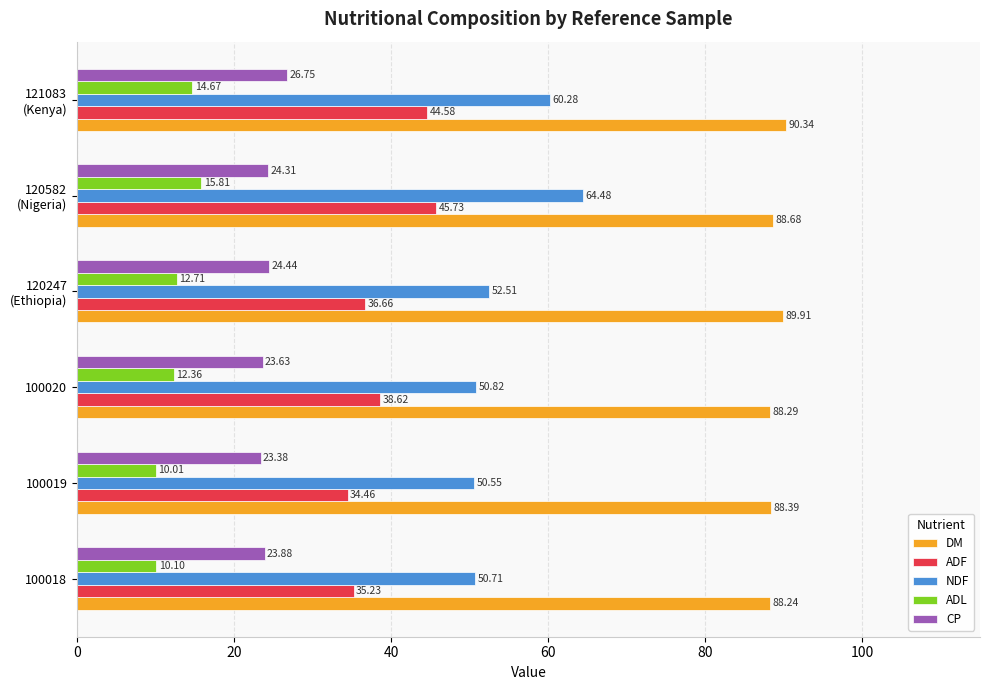

What are all the series names shown in the legend?

DM, ADF, NDF, ADL, CP